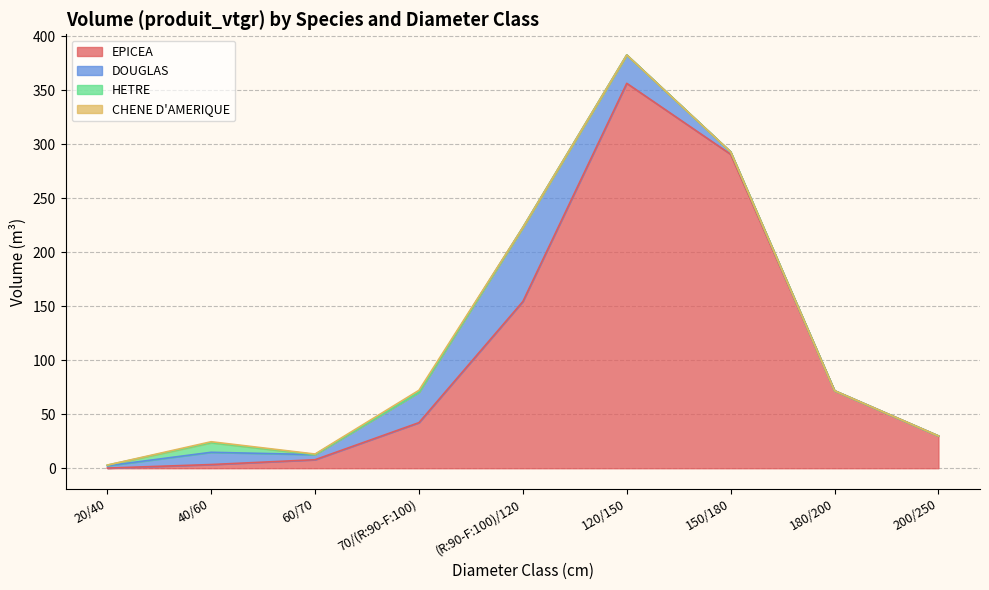

What is the value of the CHENE D'AMERIQUE point at the 4th from the left?

1.9